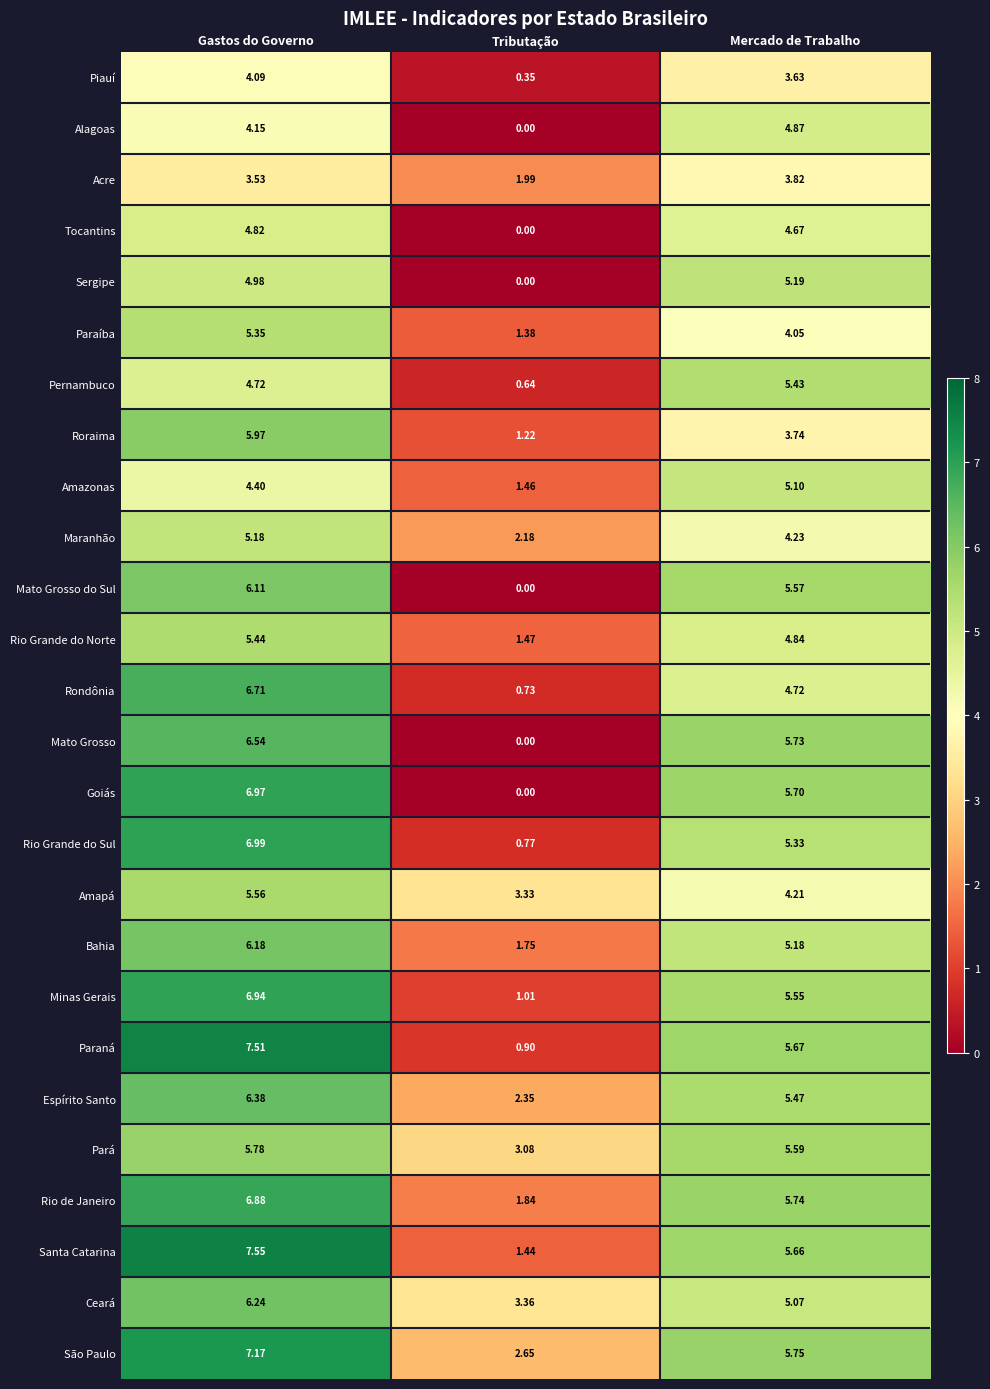

Where is Acre nearest to the value 2?

Tributação